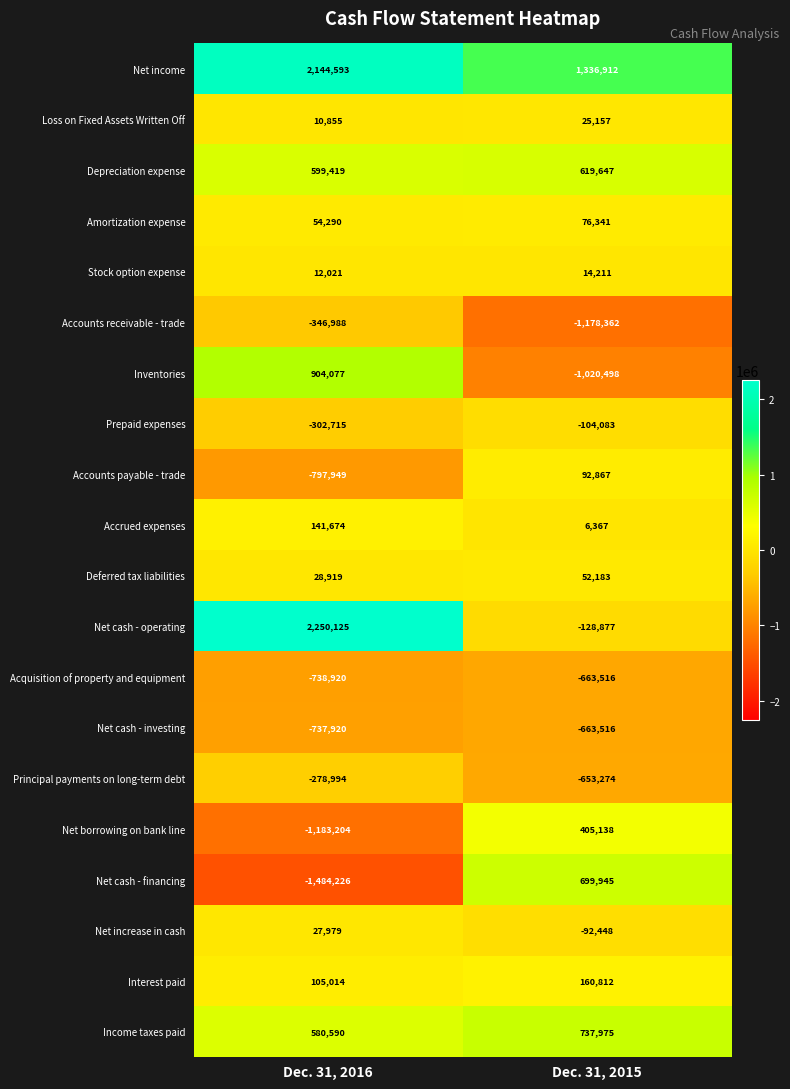

Which series has the largest range (max minus min)?

Net cash - operating